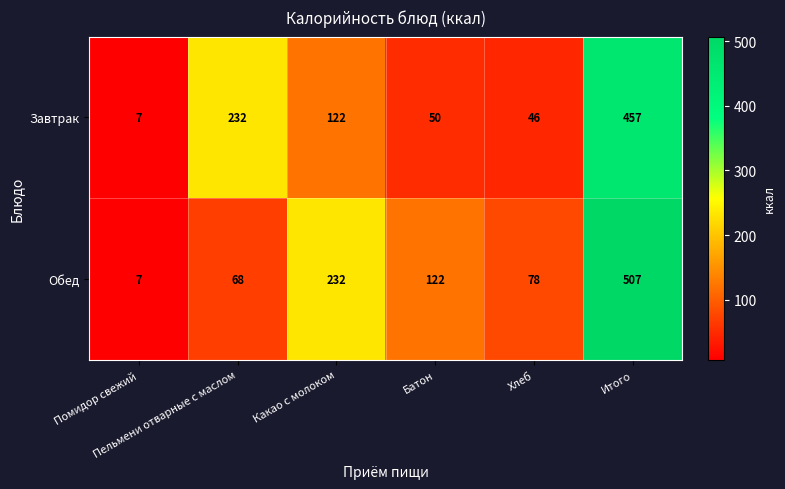

List the series in order of their overall mean, highest first.

Обед, Завтрак